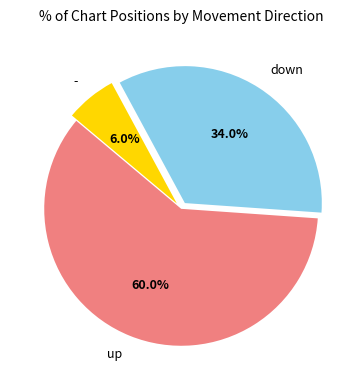

Which category accounts for the majority?

up